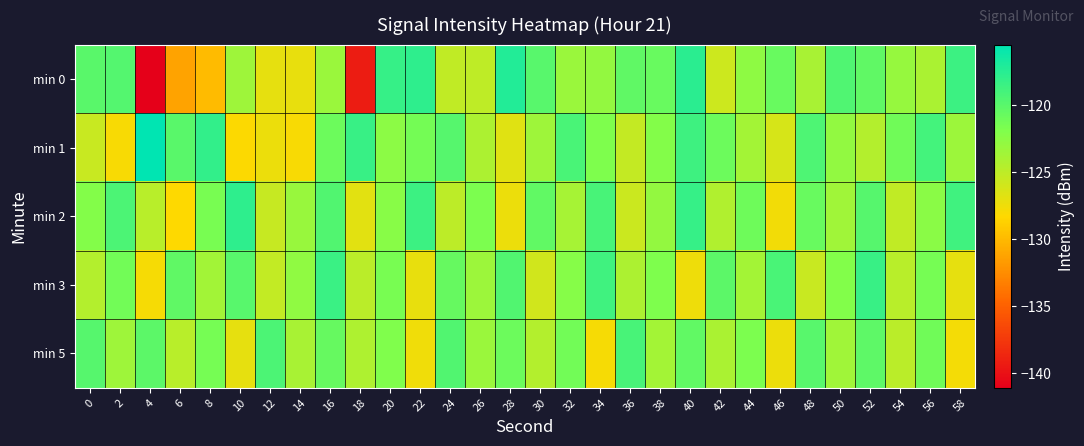

Reading left to right, list all the values displayed in this chart.

min 0: 0=-120.0	2=-119.7	4=-141.1	6=-131.2	8=-129.9	10=-123.4	12=-127.1	14=-127.1	16=-123.2	18=-139.2	20=-118.2	22=-117.9	24=-125.1	26=-125.0	28=-117.2	30=-119.9	32=-123.2	34=-123.0	36=-120.3	38=-120.7	40=-117.6	42=-125.7	44=-122.6	46=-120.7	48=-123.9	50=-119.6	52=-120.3	54=-123.1	56=-124.1	58=-118.5
min 1: 0=-125.5	2=-127.9	4=-115.5	6=-120.0	8=-118.0	10=-128.1	12=-127.3	14=-127.9	16=-120.9	18=-118.4	20=-122.5	22=-121.3	24=-119.8	26=-124.1	28=-126.7	30=-123.4	32=-119.2	34=-121.8	36=-125.3	38=-122.1	40=-118.6	42=-120.9	44=-123.7	46=-126.2	48=-119.4	50=-122.8	52=-124.5	54=-121.1	56=-118.9	58=-123.3
min 2: 0=-122.1	2=-119.3	4=-124.7	6=-128.2	8=-121.5	10=-117.8	12=-125.4	14=-123.1	16=-119.6	18=-126.8	20=-122.3	22=-118.5	24=-124.9	26=-121.7	28=-127.3	30=-120.4	32=-123.8	34=-119.1	36=-125.6	38=-122.9	40=-118.2	42=-124.3	44=-121.0	46=-127.6	48=-120.7	50=-123.5	52=-119.8	54=-125.1	56=-122.4	58=-118.7
min 3: 0=-124.5	2=-121.2	4=-127.8	6=-120.3	8=-123.6	10=-119.9	12=-125.2	14=-122.7	16=-118.4	18=-124.8	20=-121.5	22=-127.1	24=-120.6	26=-123.3	28=-119.6	30=-125.9	32=-122.2	34=-118.7	36=-124.1	38=-121.8	40=-127.4	42=-120.1	44=-123.7	46=-119.2	48=-125.5	50=-122.0	52=-118.3	54=-124.7	56=-121.4	58=-127.0
min 5: 0=-119.8	2=-123.4	4=-120.1	6=-124.7	8=-121.4	10=-127.0	12=-119.3	14=-123.9	16=-120.6	18=-124.2	20=-121.9	22=-127.5	24=-119.6	26=-123.2	28=-120.9	30=-124.5	32=-121.2	34=-127.8	36=-119.1	38=-123.7	40=-120.4	42=-124.0	44=-121.7	46=-127.3	48=-119.9	50=-123.5	52=-120.2	54=-124.8	56=-121.1	58=-127.7